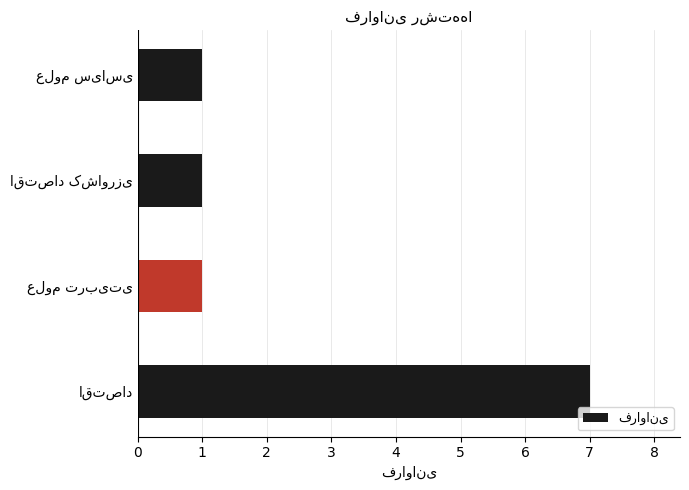

Reading top to bottom, transcribe all the data shown in this chart.

1	1	1	7